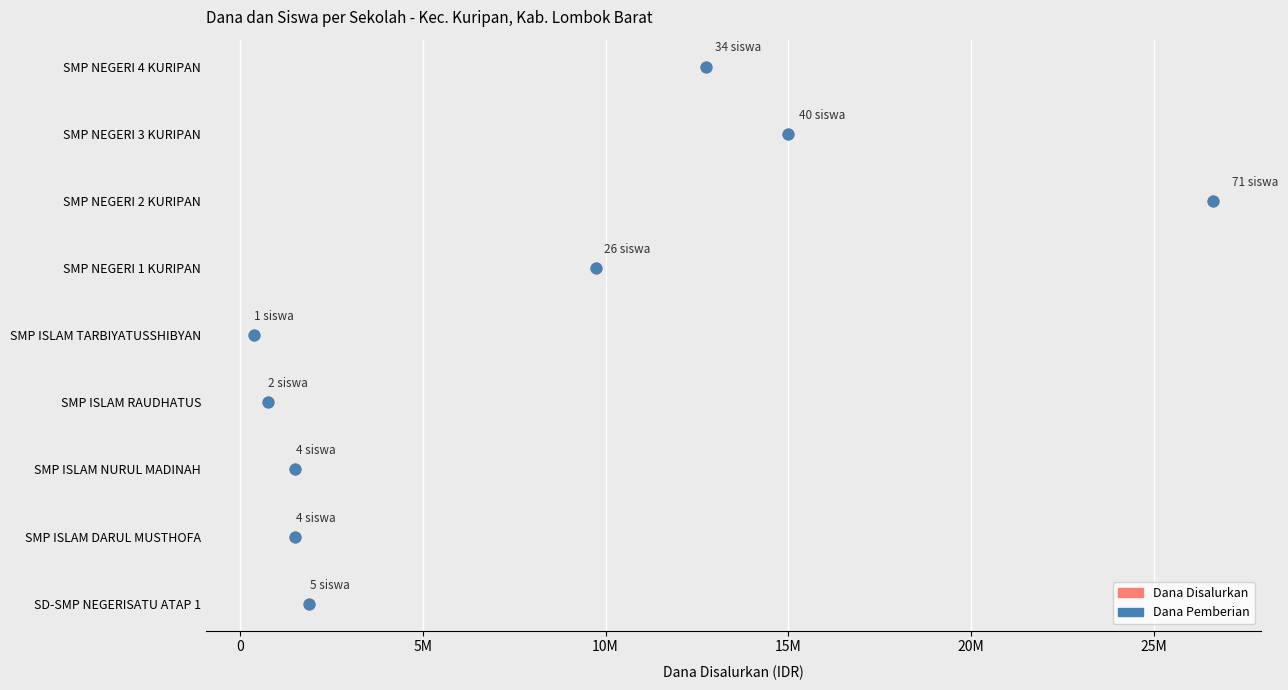

Is the value of Dana Pemberian at 10M greater than the value of Dana Disalurkan at 10M?

No